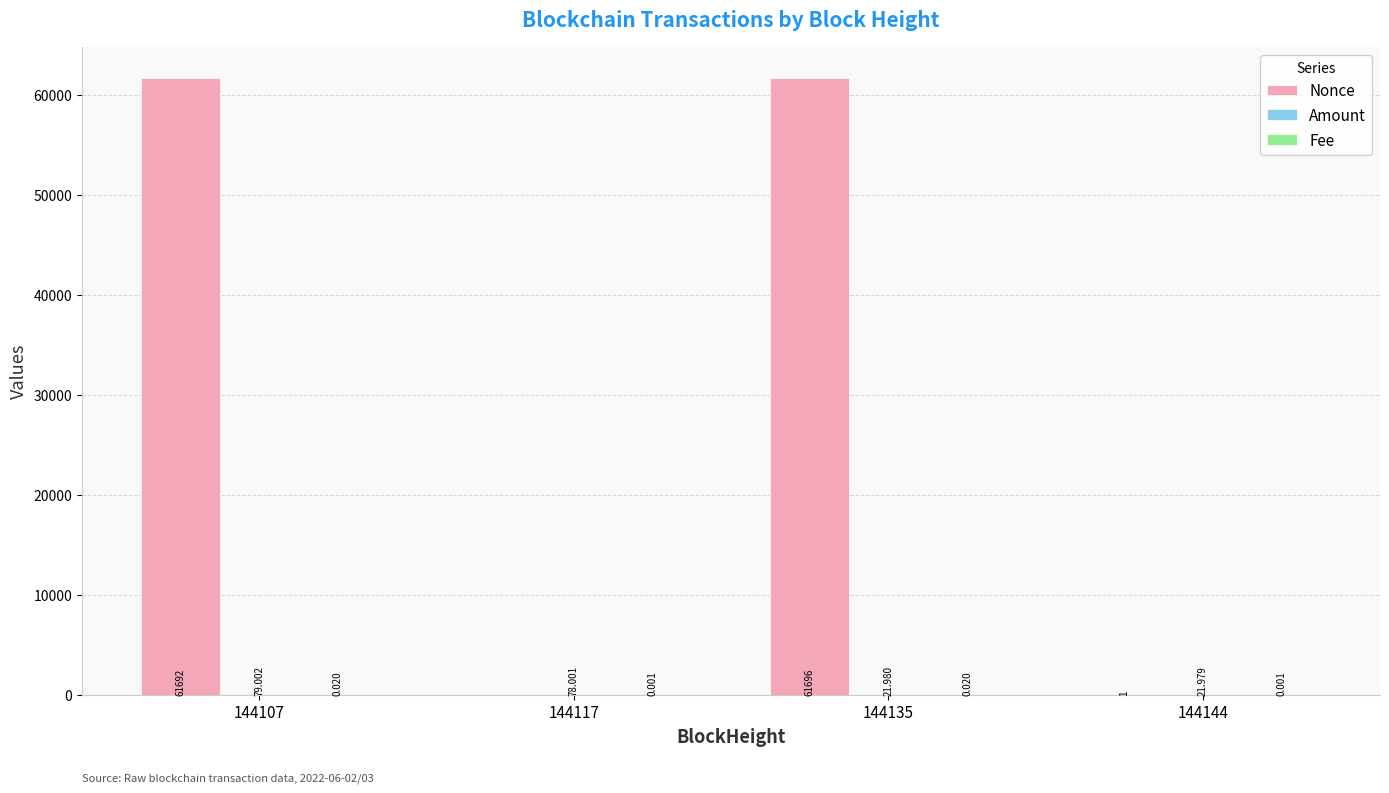

Between 144107 and 144117, which series saw the biggest shift?

Nonce